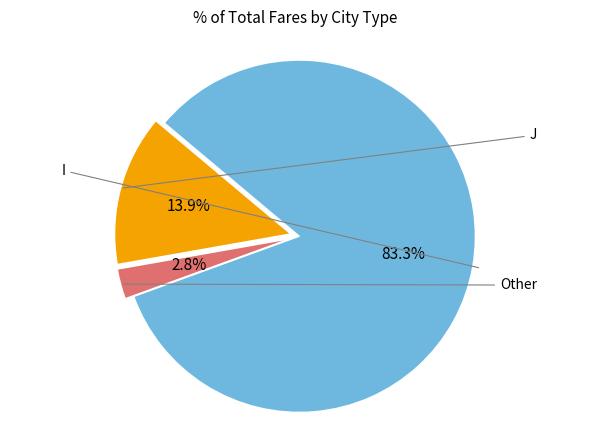

Does any single category account for the majority?

Yes